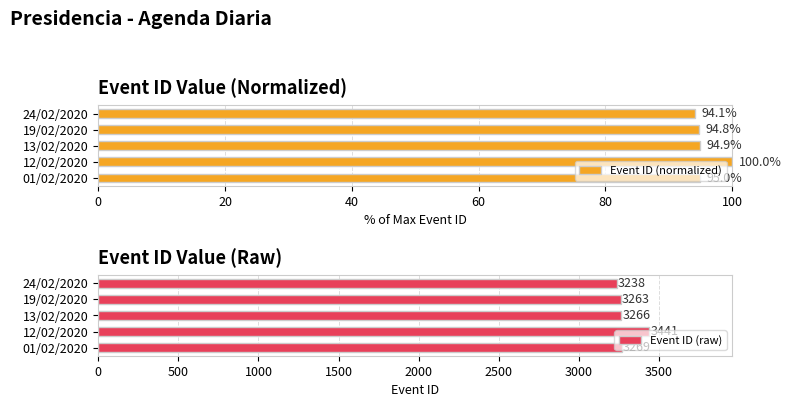

What is the difference between the maximum and minimum values in the Event ID (raw) series?

203